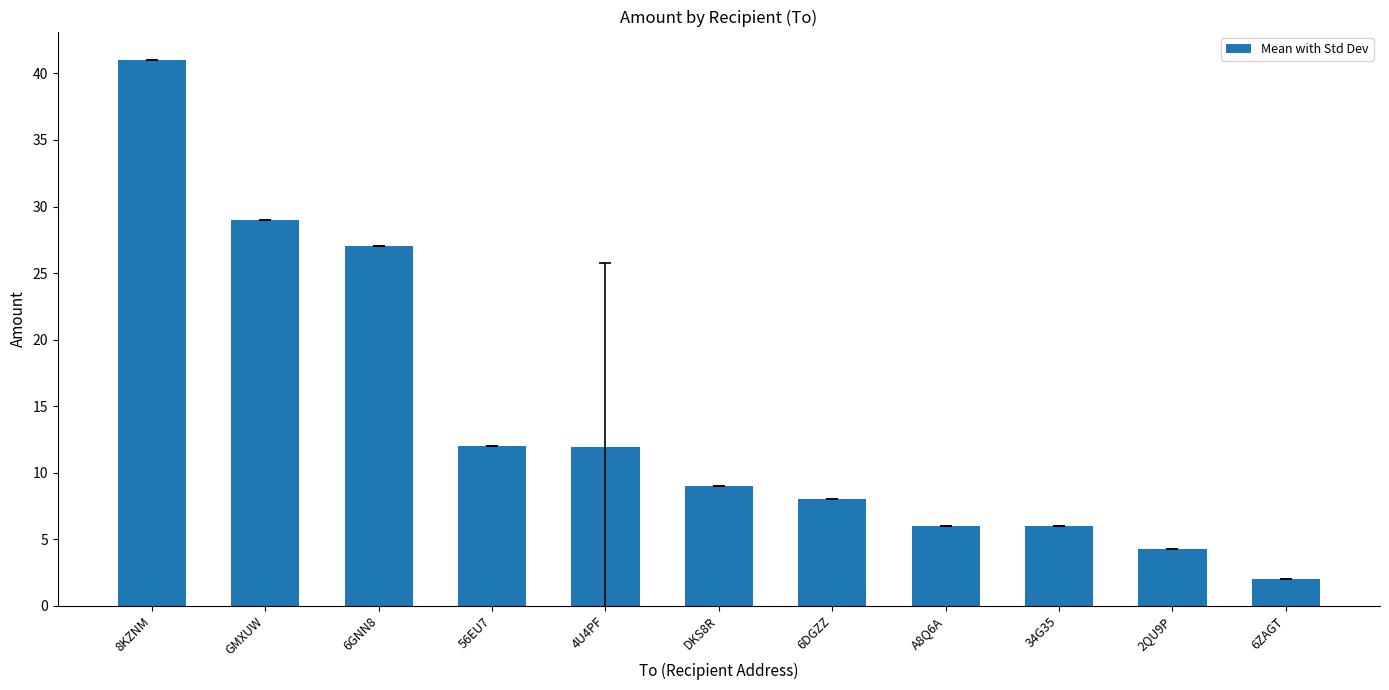

What position from the right is 4U4PF?

7